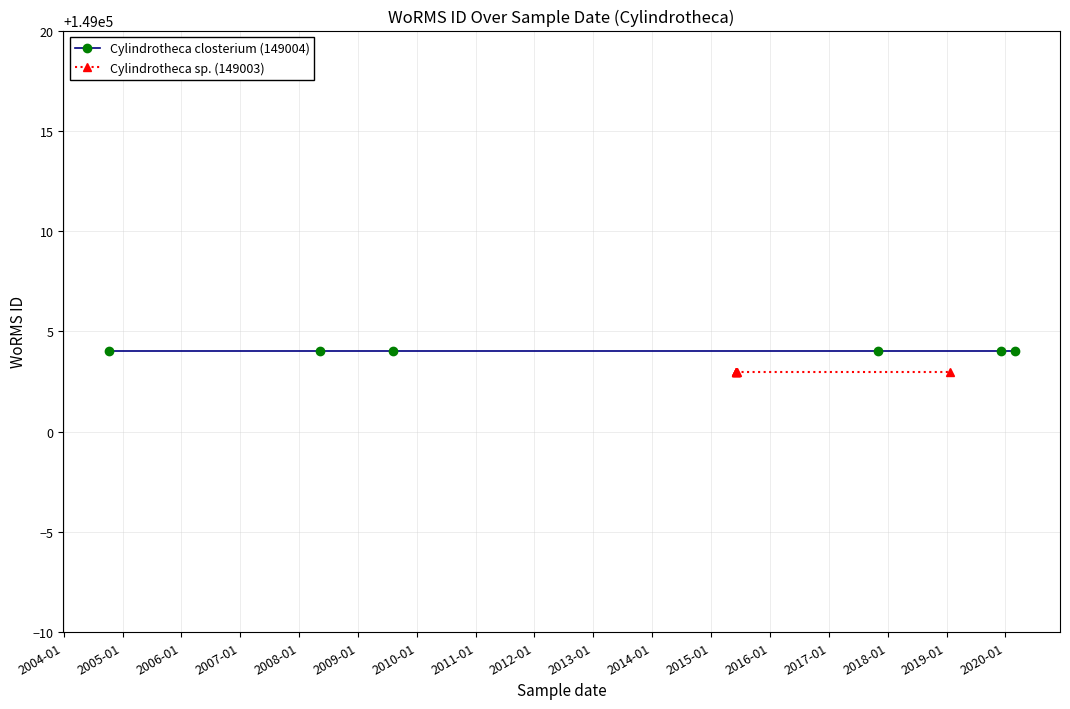

Rank the series at 2005-01 from lowest to highest value.

Cylindrotheca sp. (149003), Cylindrotheca closterium (149004)